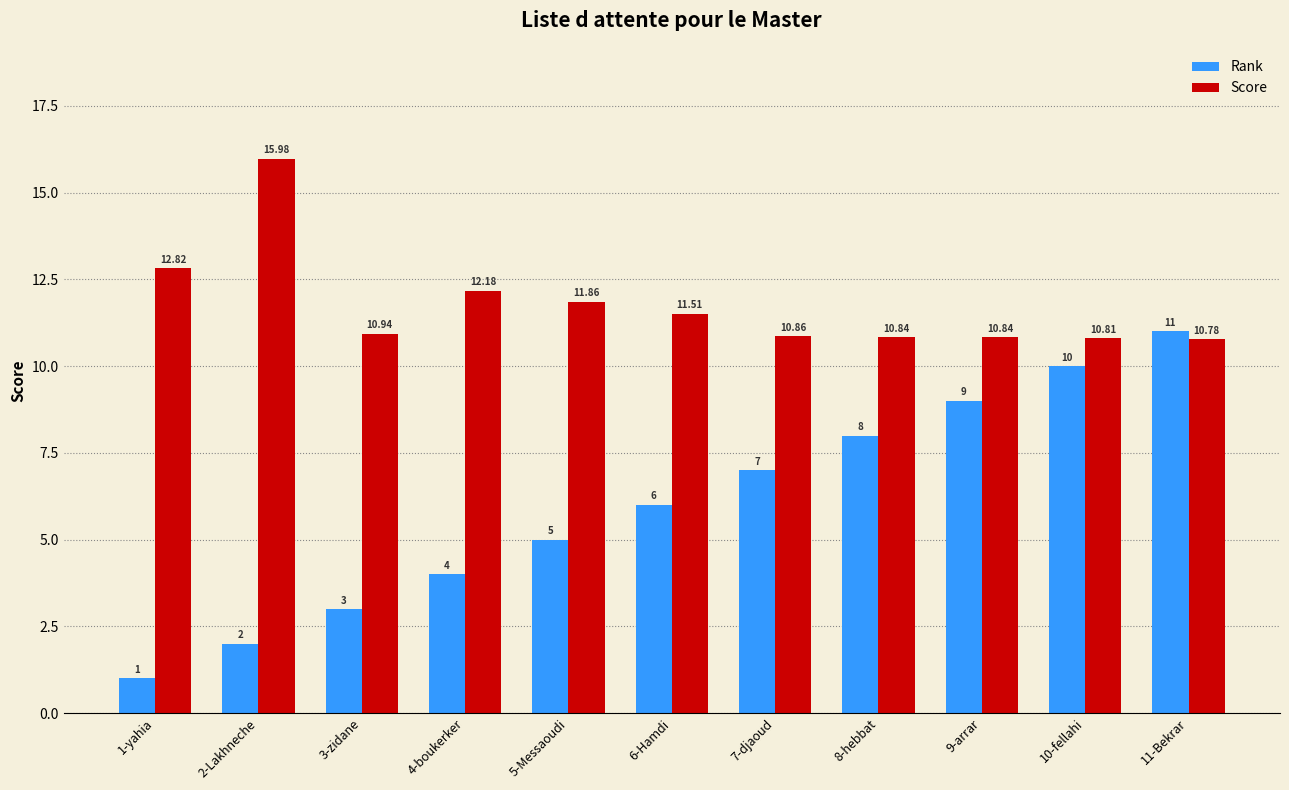

What is the spread (max minus min) of values at 7-djaoud?

3.9